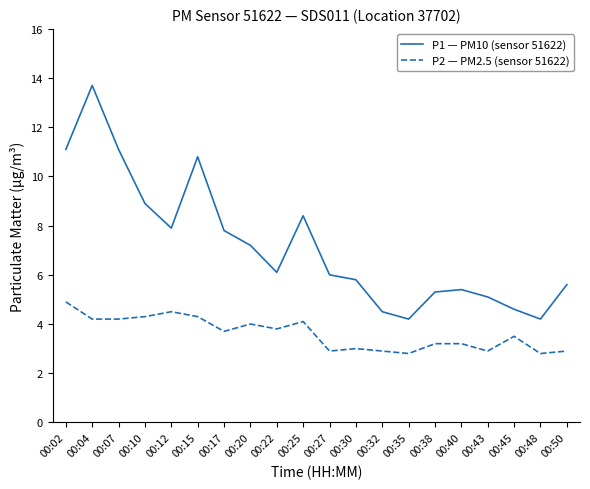

What is the total value across all series at 00:17?

11.5